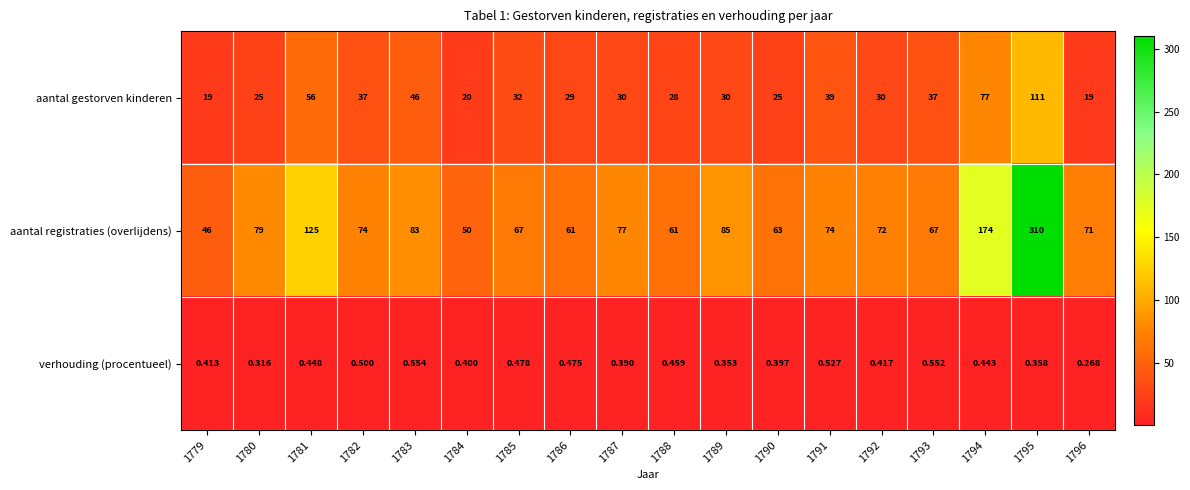

Which series changed the most between 1784 and 1792?

aantal registraties (overlijdens)